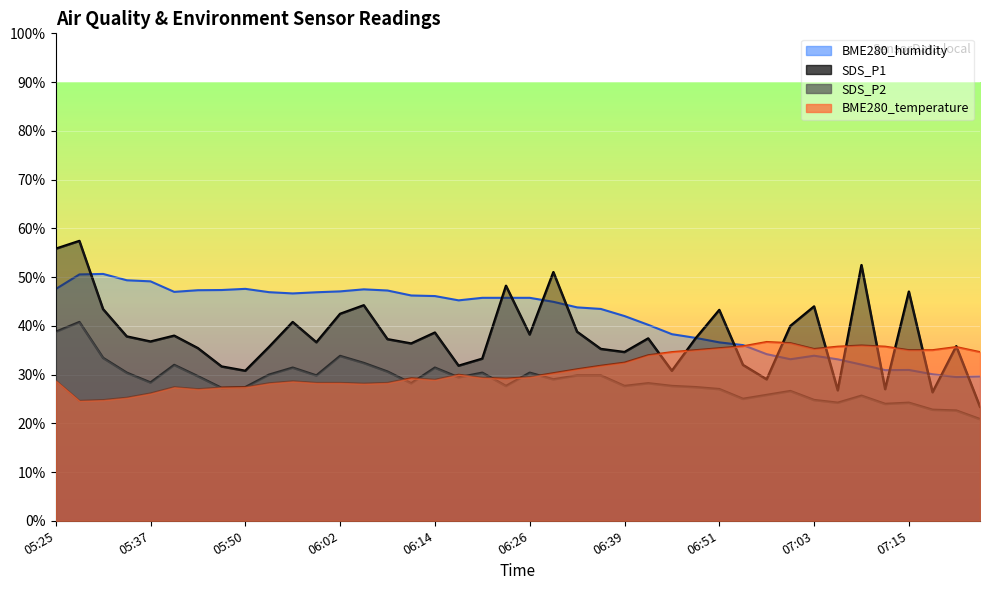

How many lines are shown in the chart?

4